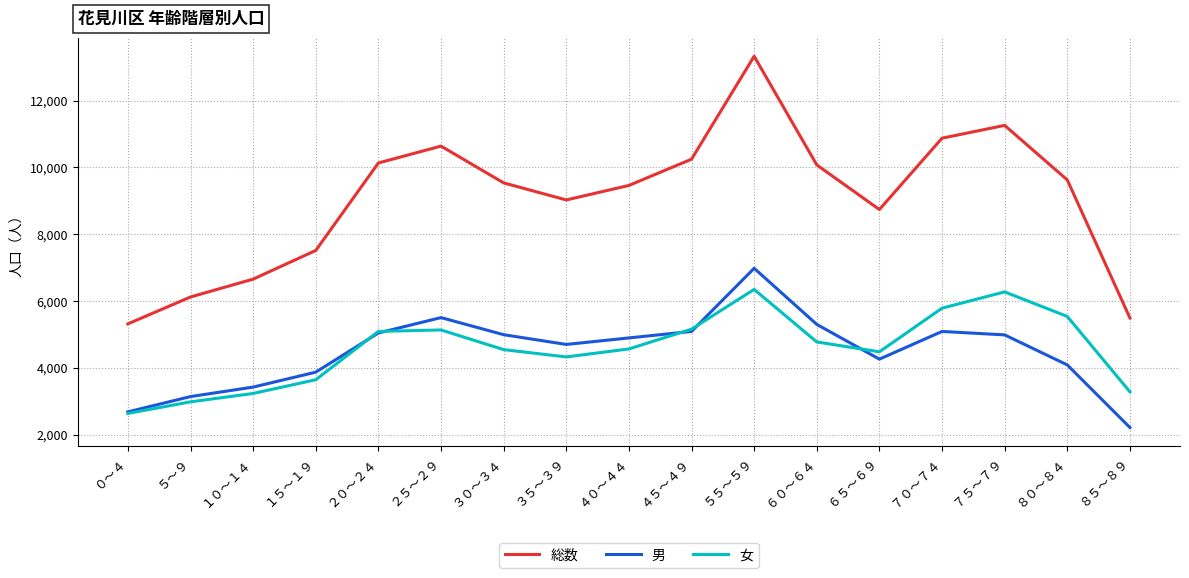

The 女 series shows 4546 at ３０～３４. True or false?

True